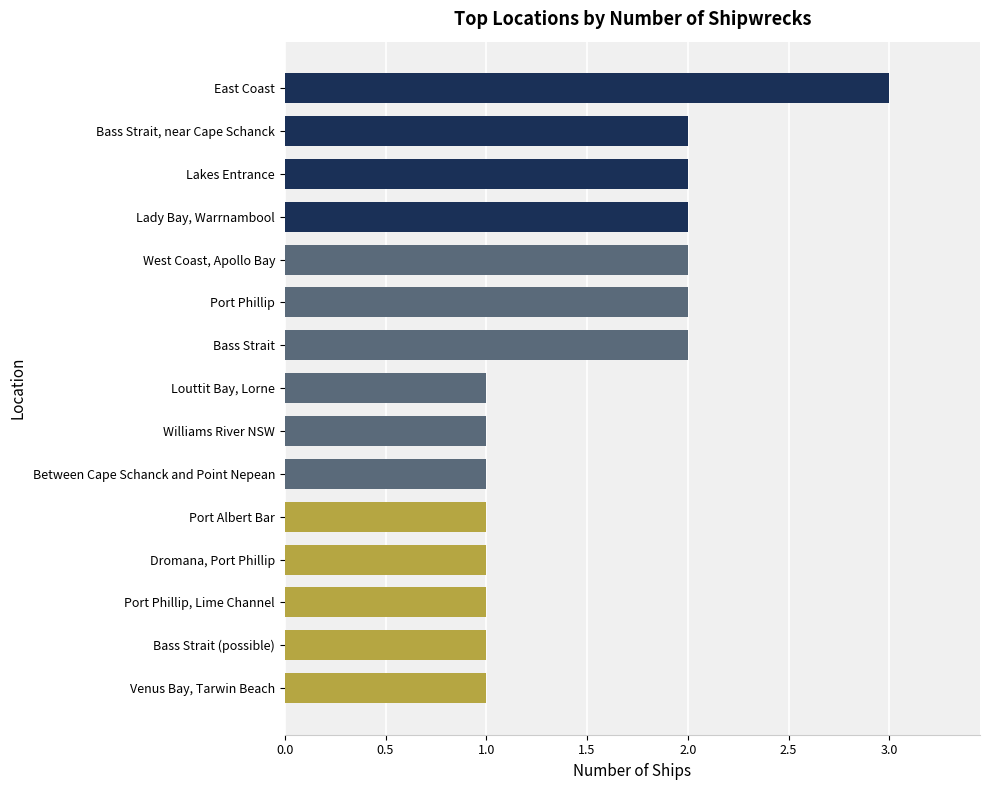

Does the chart contain stacked bars?

No